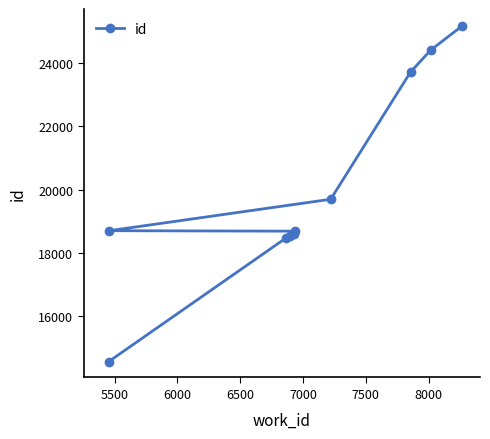

What is the difference between the maximum and second lowest values?

6697